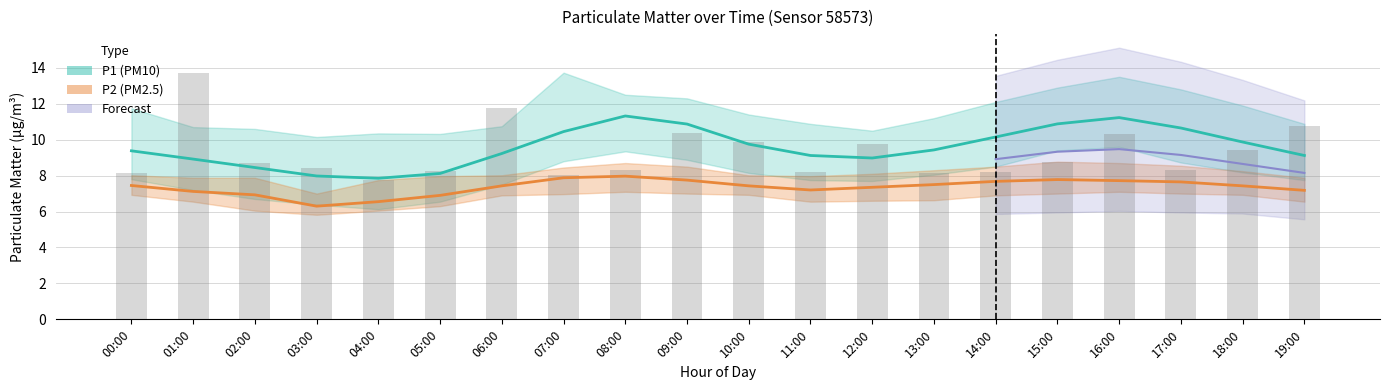

True or false: P1_high has a value of 21.5 at 07:00.

False